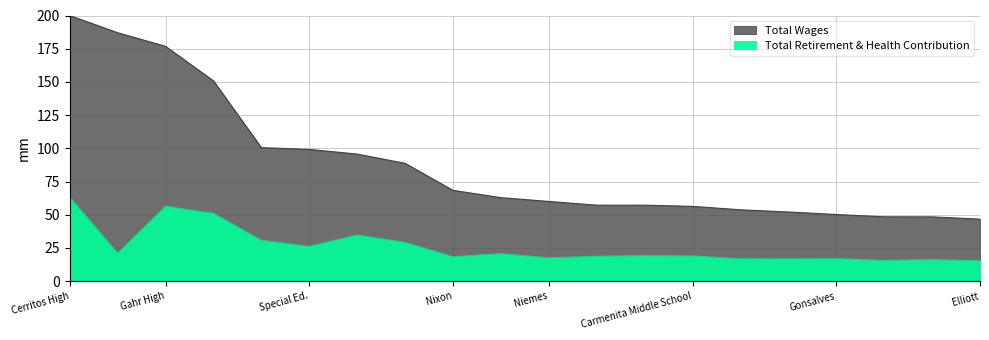

Is the value of Total Retirement & Health Contribution at Cerritos Elem greater than the value of Total Wages at Bragg?

No